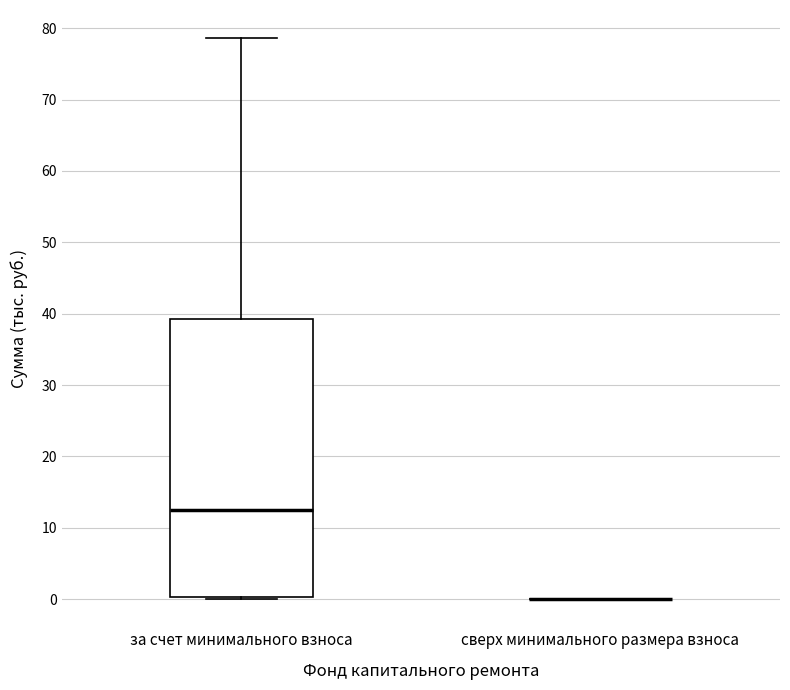

Which box is the tallest, from its lower edge to its upper edge?

за счет минимального взноса